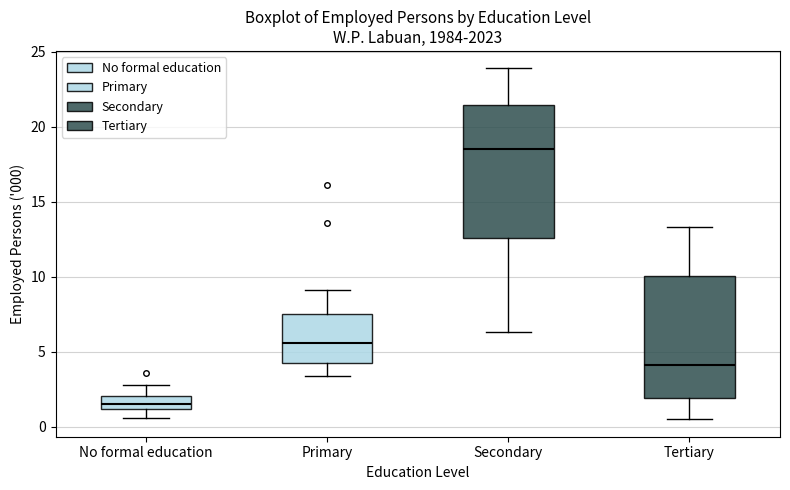

Which box's median line is the lowest?

No formal education